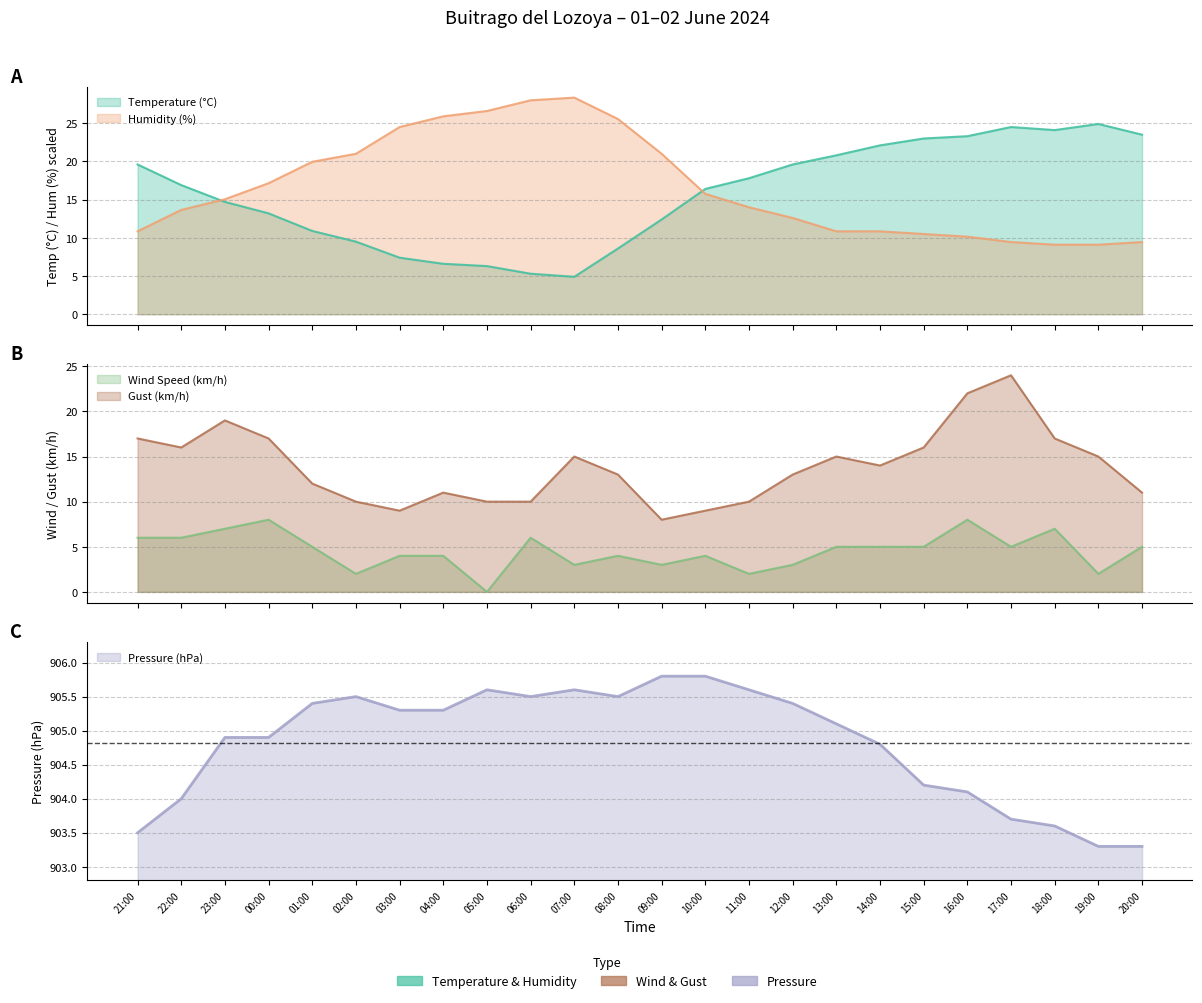

What are all the series names shown in the legend?

Temperature (°C), Humidity (%), Pressure (hPa), Wind Speed (km/h), Gust (km/h)